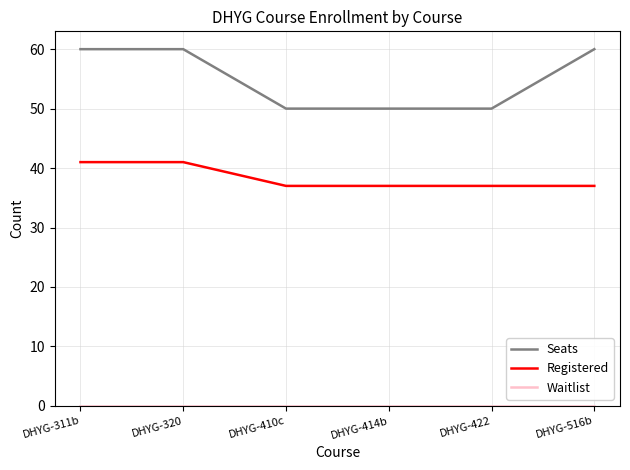

What is the difference between the Seats values at DHYG-311b and DHYG-410c?

10